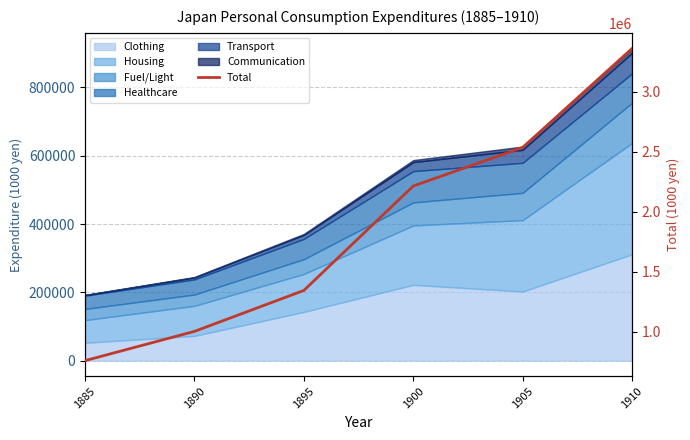

What is the minimum value shown in the chart?

757708